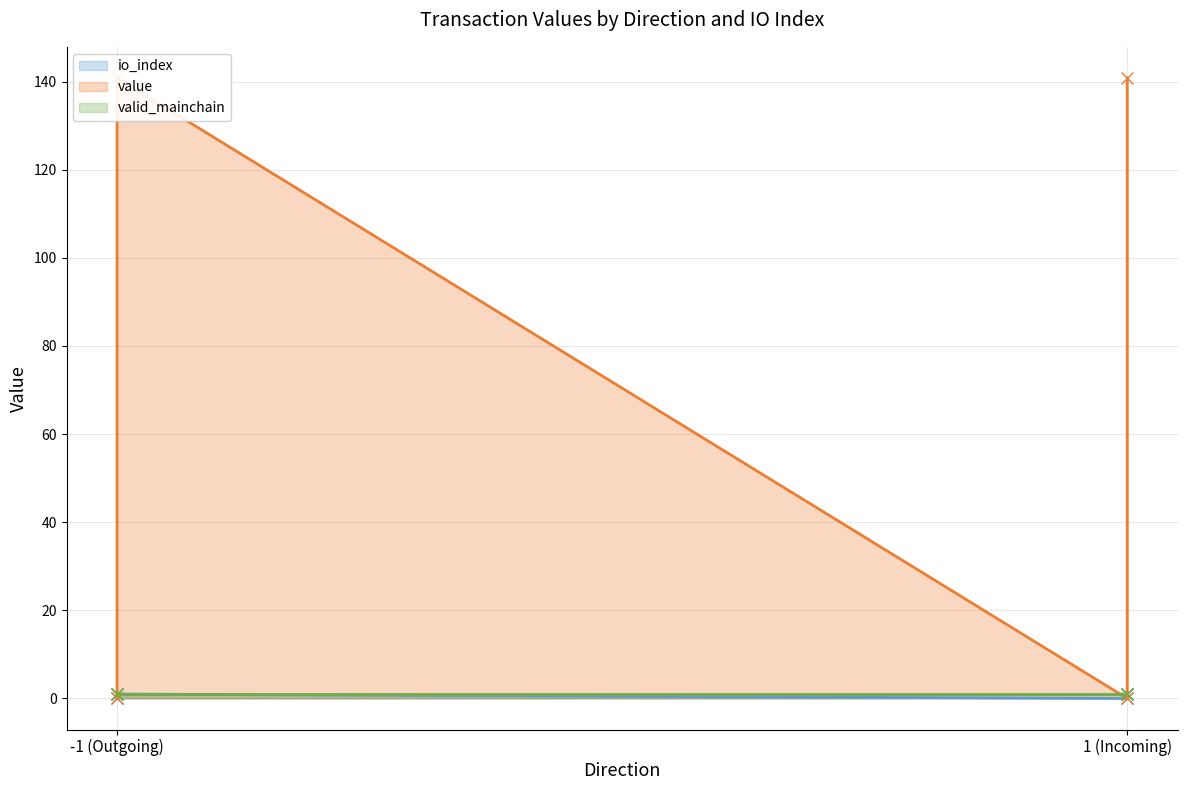

True or false: value has a value of 0.0 at -1 (Outgoing).

False